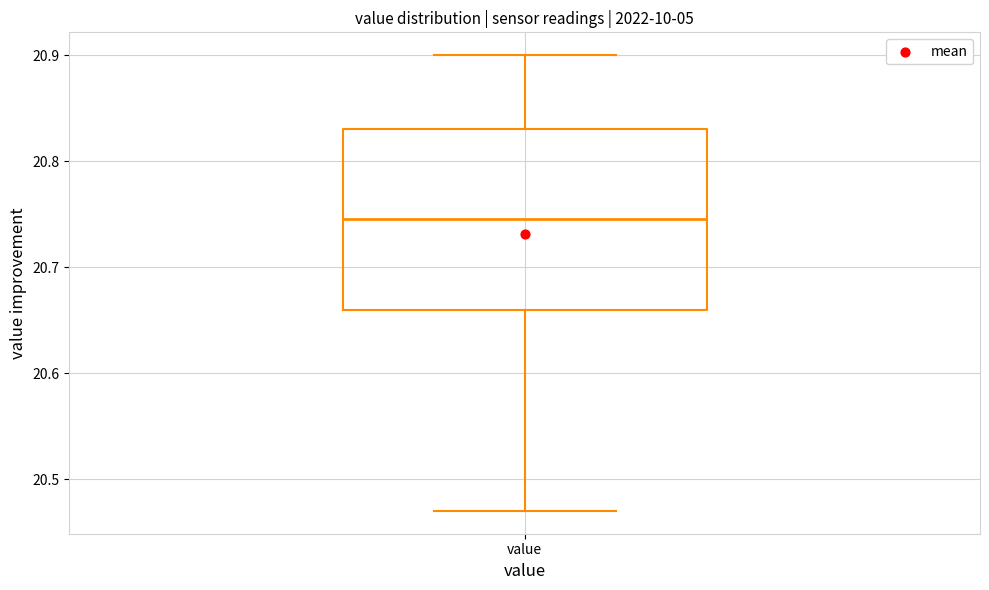

Where does the median line of the box for value sit on the y-axis? The values are not printed on the chart, so give them approximately, as read against the axis.

20.75